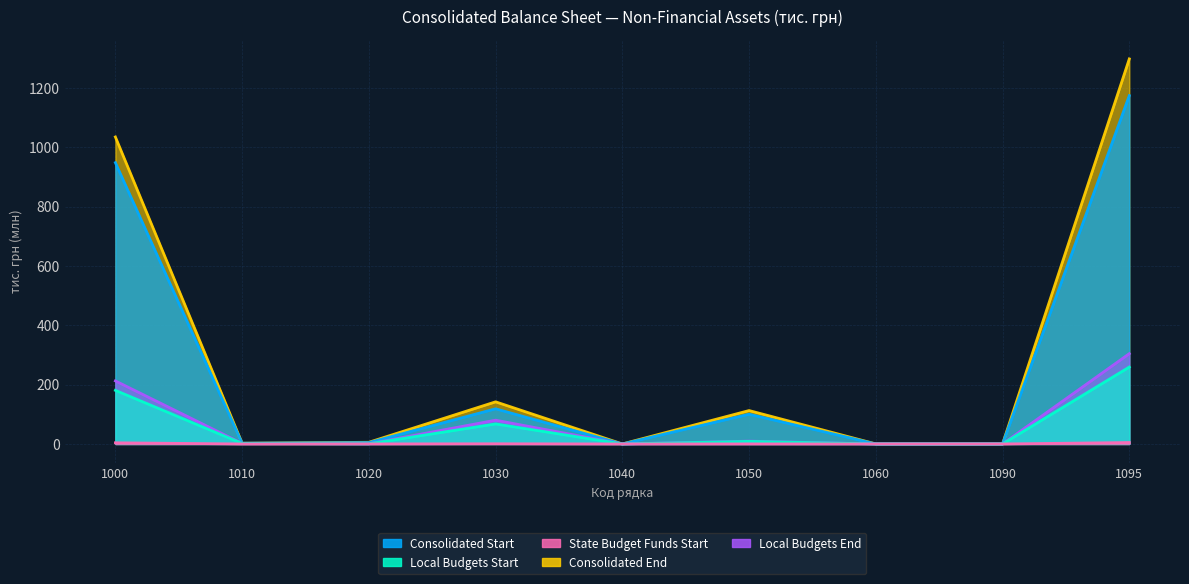

What is the total value across all series at 1030?

409.0